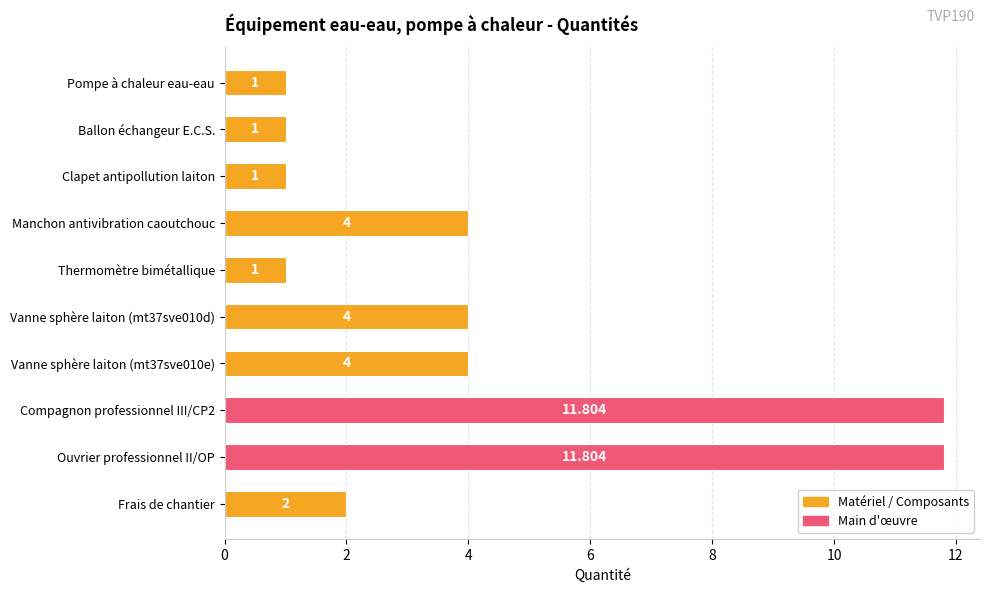

What is the difference between the maximum and minimum values?

10.8